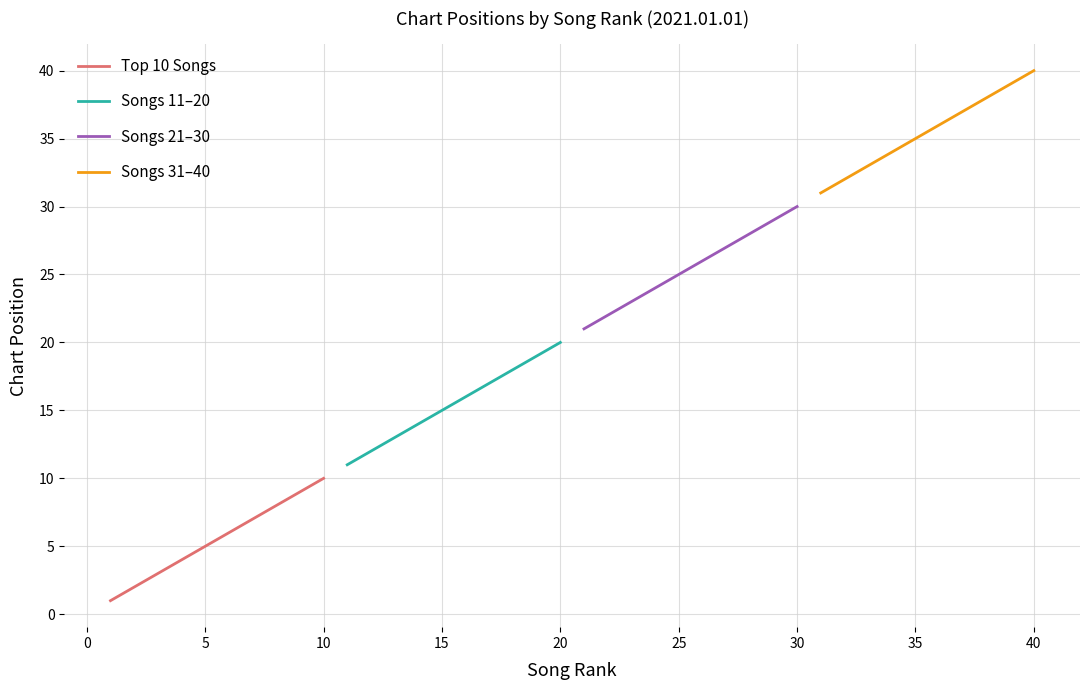

True or false: Top 10 Songs and Songs 11–20 intersect in this chart.

False